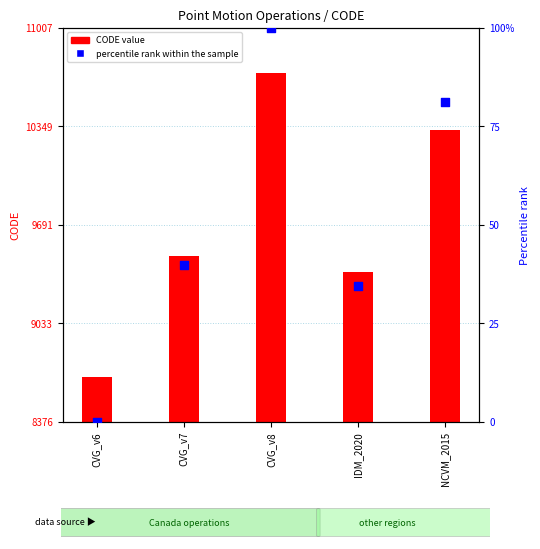

Is the value of percentile rank within the sample at IDM_2020 greater than the value of CODE value at IDM_2020?

No